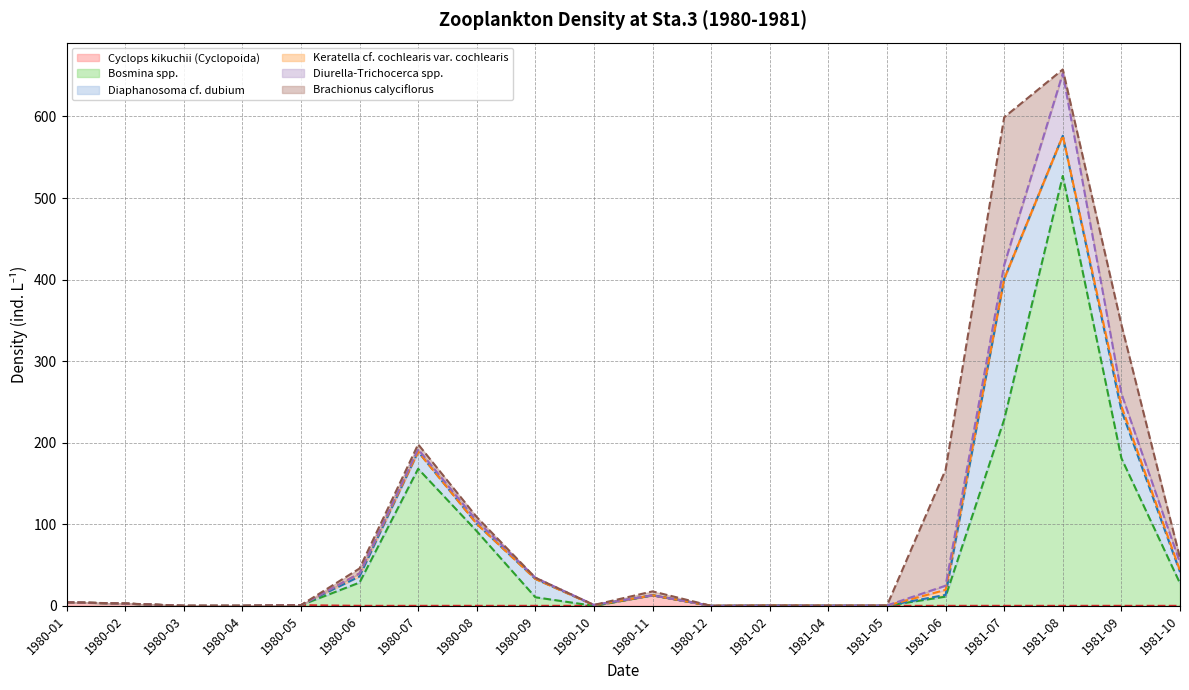

Which category has the lowest value across all series?

1980-03